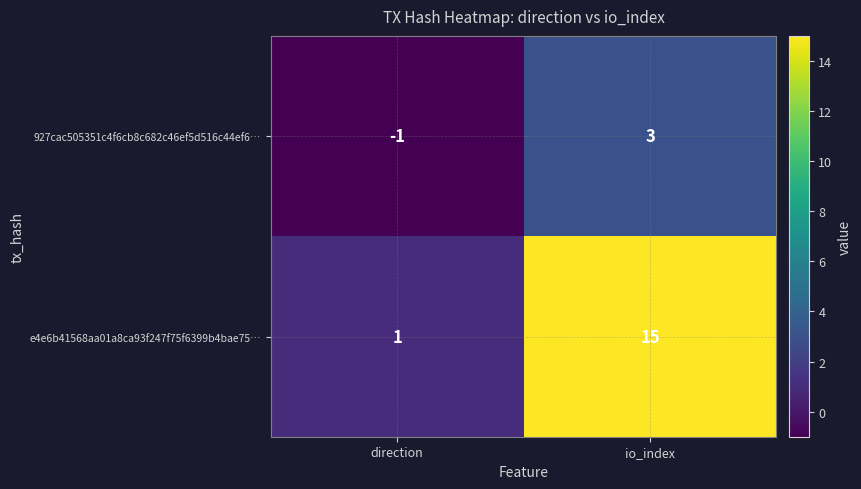

Is it true that e4e6b41568aa01a8ca93f247f75f6399b4bae75… equals 21 at io_index?

False